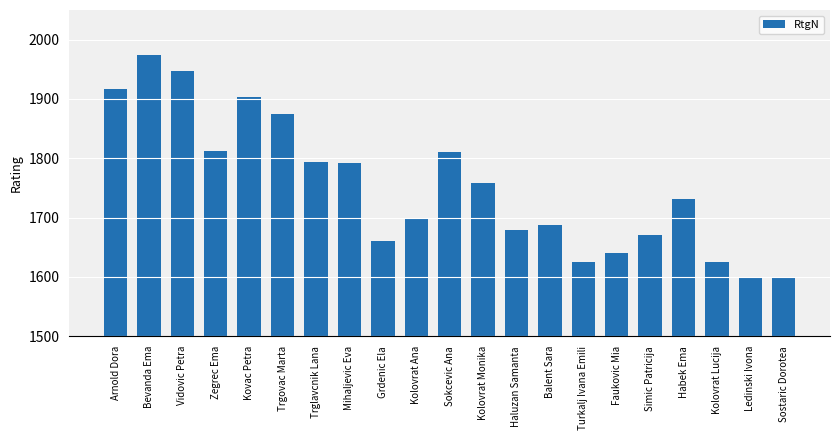

Count the number of categories in the chart.

21